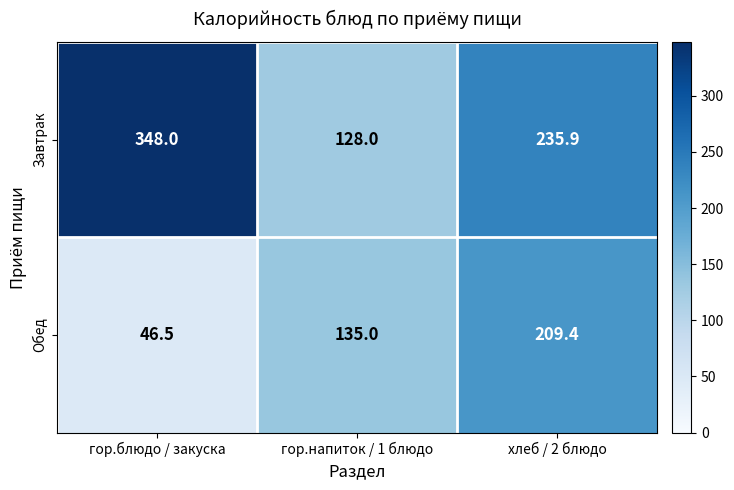

Reading right to left, extract all data points from this chart.

Завтрак: 235.9	128.0	348.0
Обед: 209.4	135.0	46.5